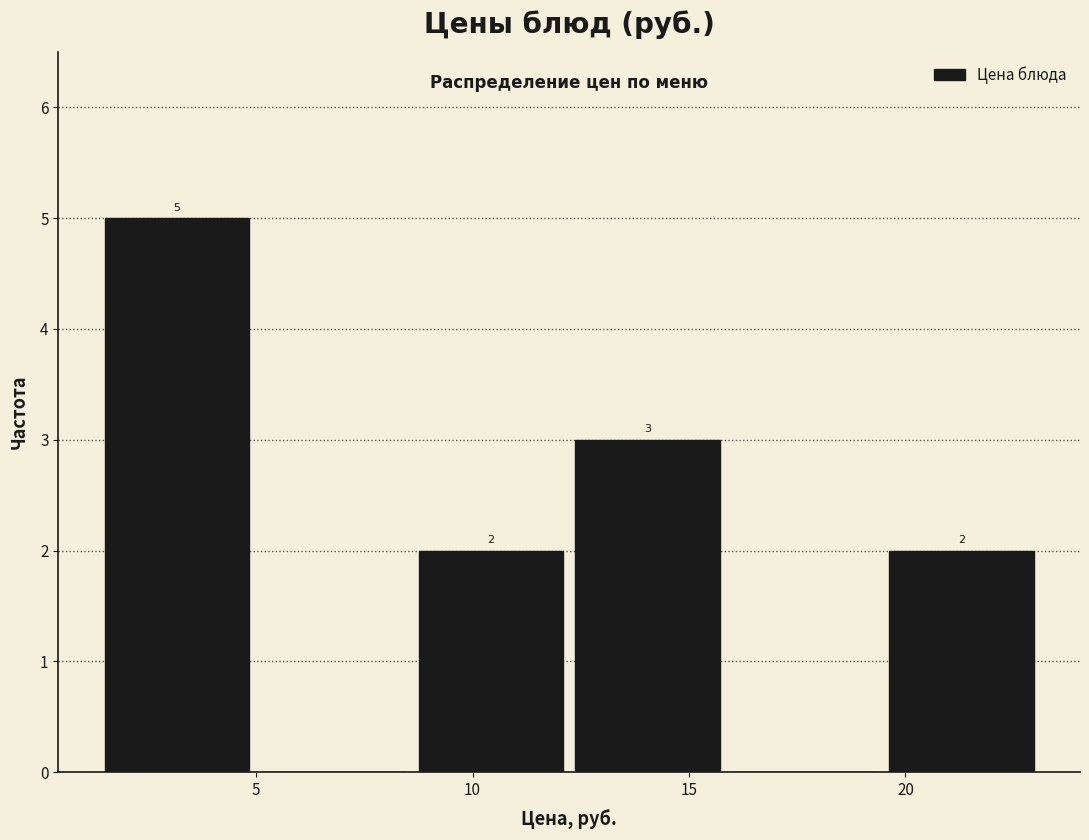

Over which range of the x-axis is the bar tallest?

1.5 to 5.0